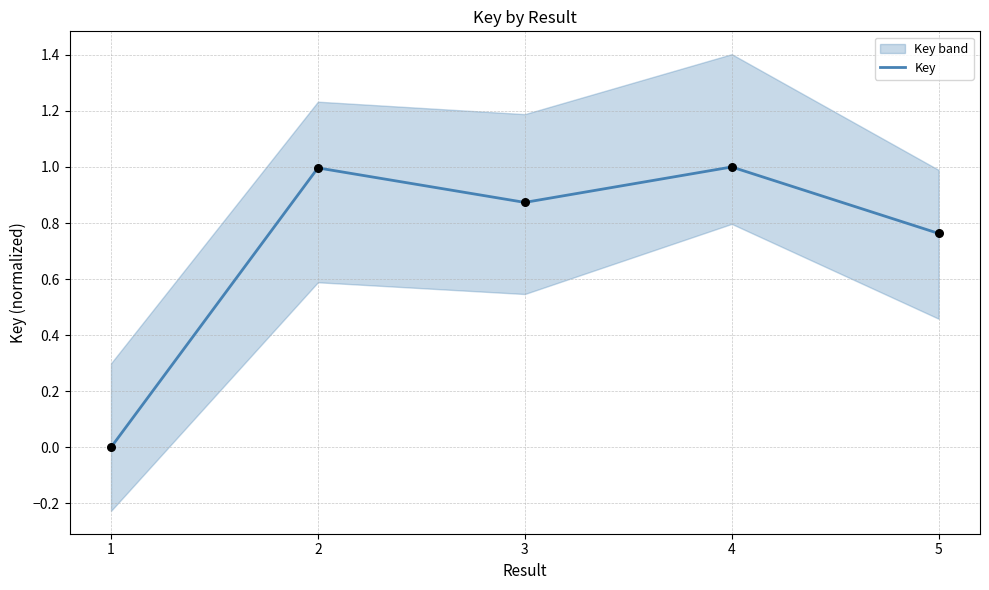

What is the change in value from 2 to 3?

-0.1